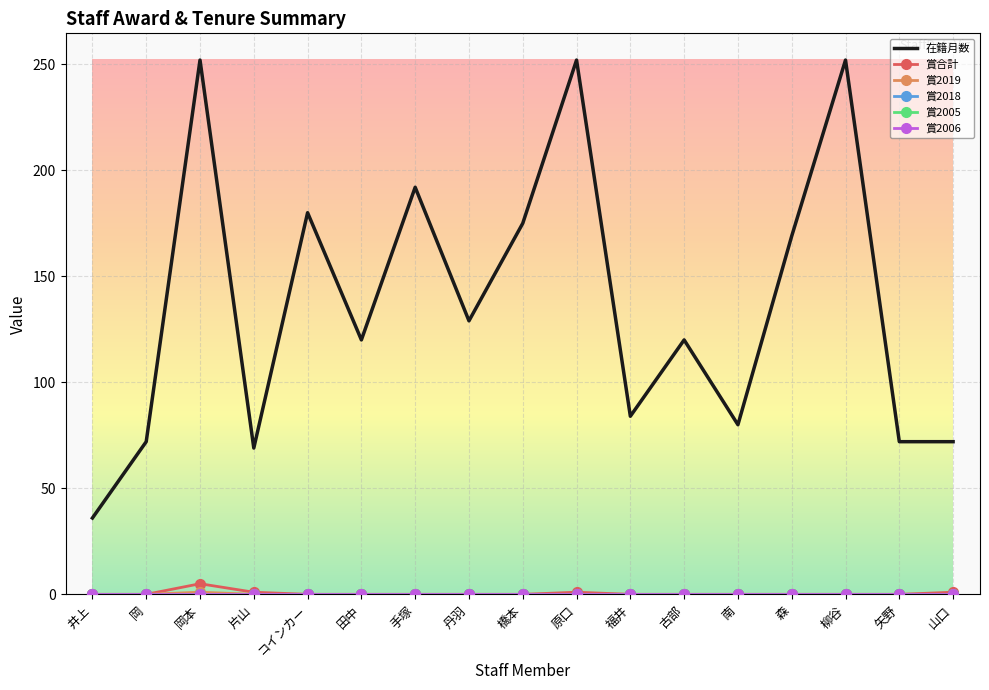

What is the total value across all series at 矢野?

72